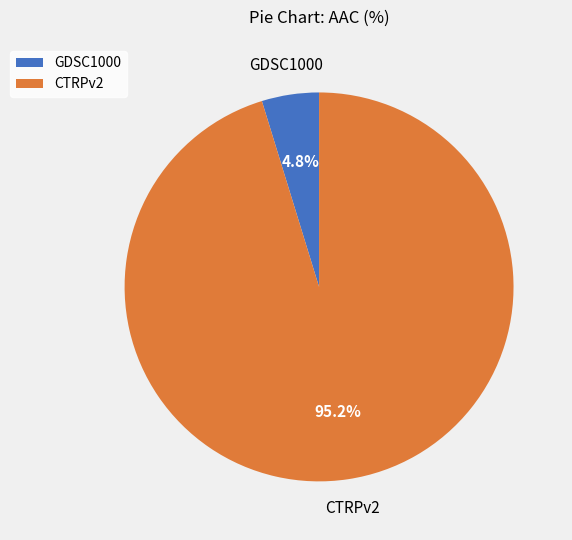

To the nearest percent, what percentage of the pie is GDSC1000?

5%